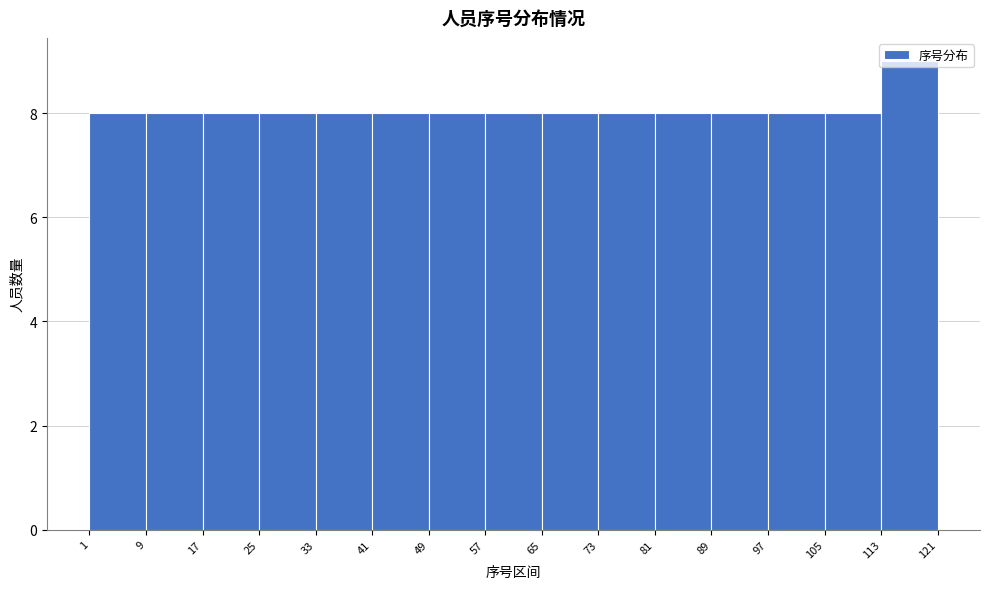

What is the height of the bar covering 1 to 9 on the x-axis? The values are not printed on the chart, so give them approximately, as read against the axis.

8